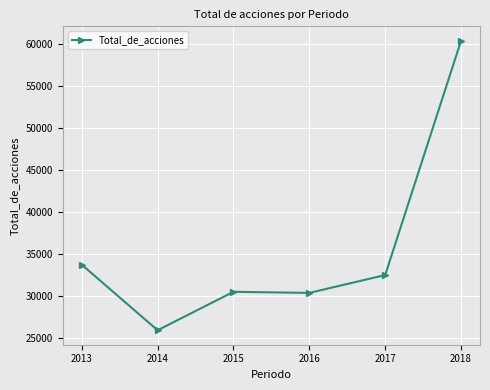

Which has a higher value, 2014 or 2018?

2018